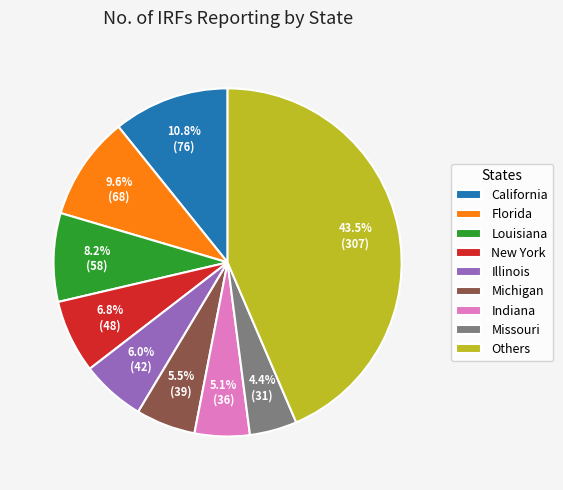

Which slice is the smallest?

Missouri